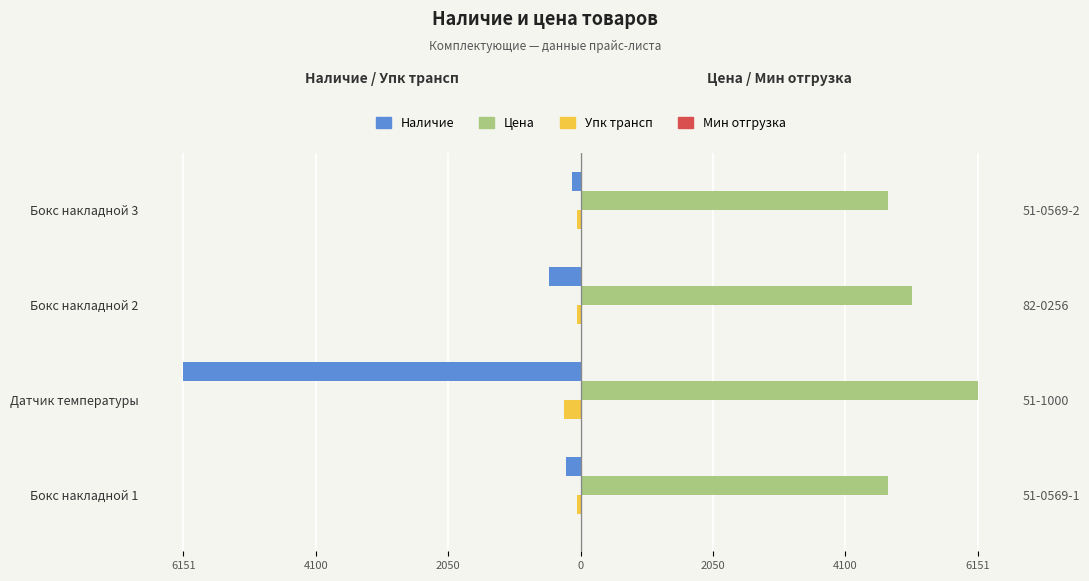

What is the approximate value of Мин отгрузка at 4100?

0.2